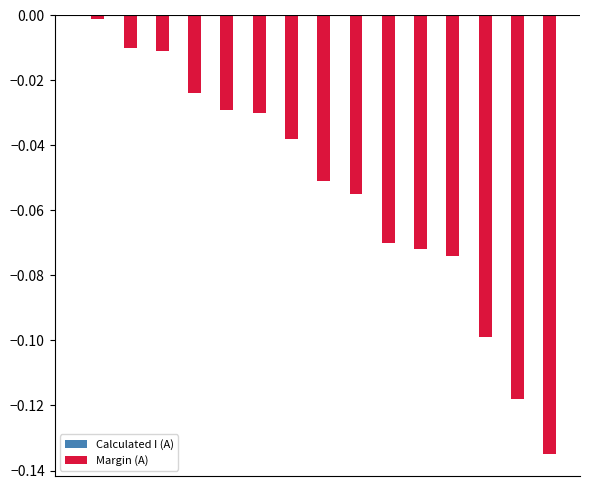

What is the sum of all Margin (A) values?

-0.8